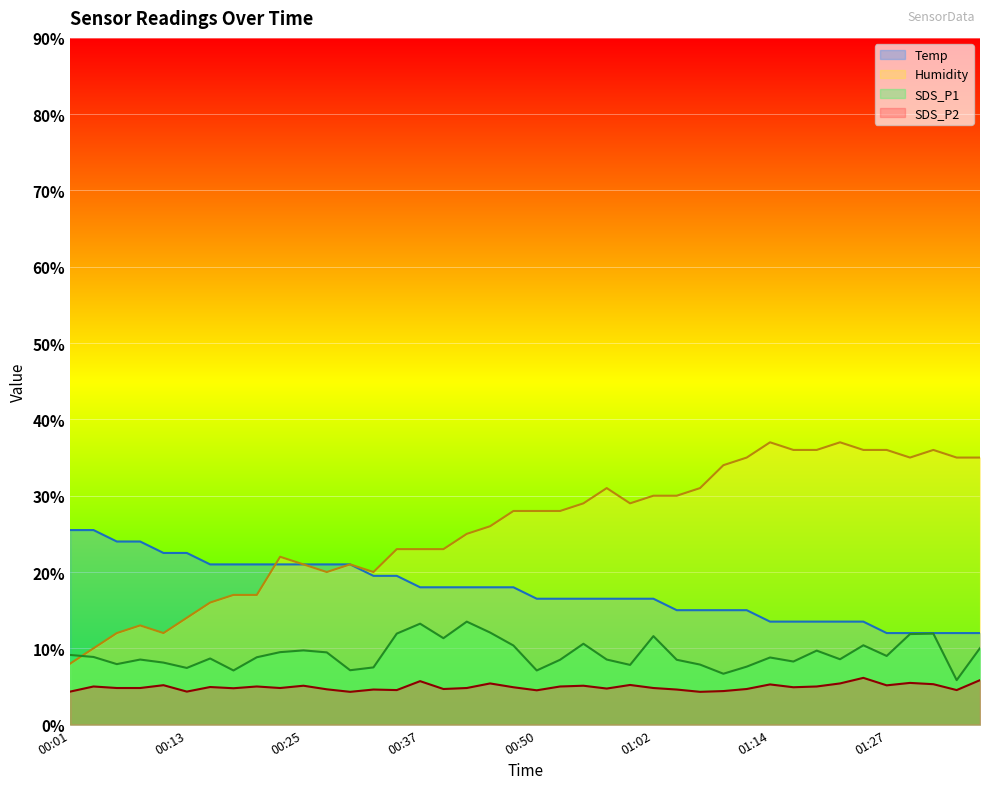

List the series in order of their peak value, highest first.

Humidity, Temp, SDS_P1, SDS_P2